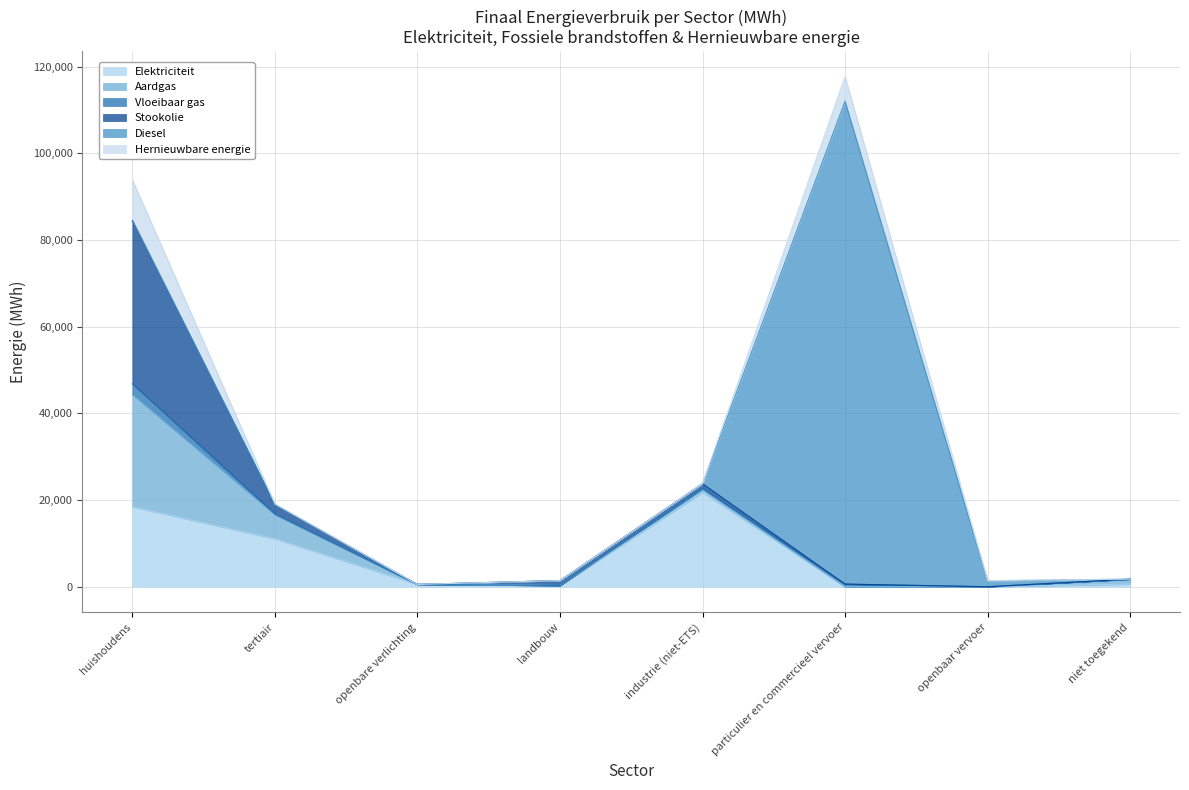

How many interior local valleys does the Diesel series have?

1